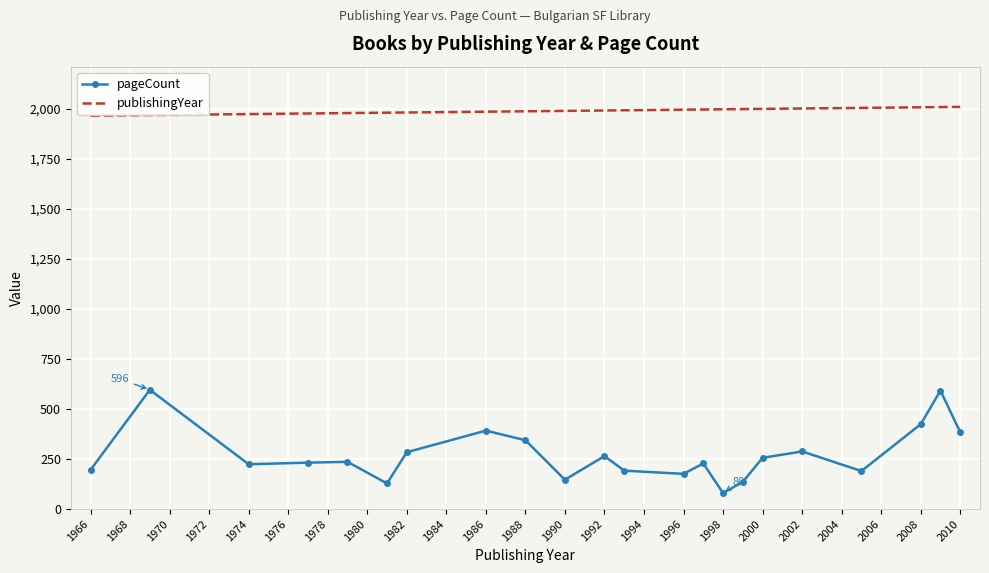

What is the minimum value shown in the chart?

80.0